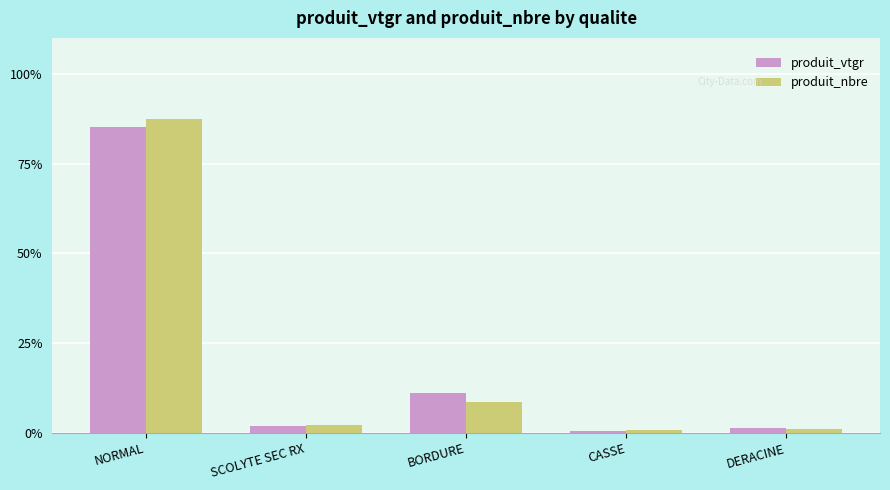

True or false: produit_nbre has a value of 8.6 at BORDURE.

True